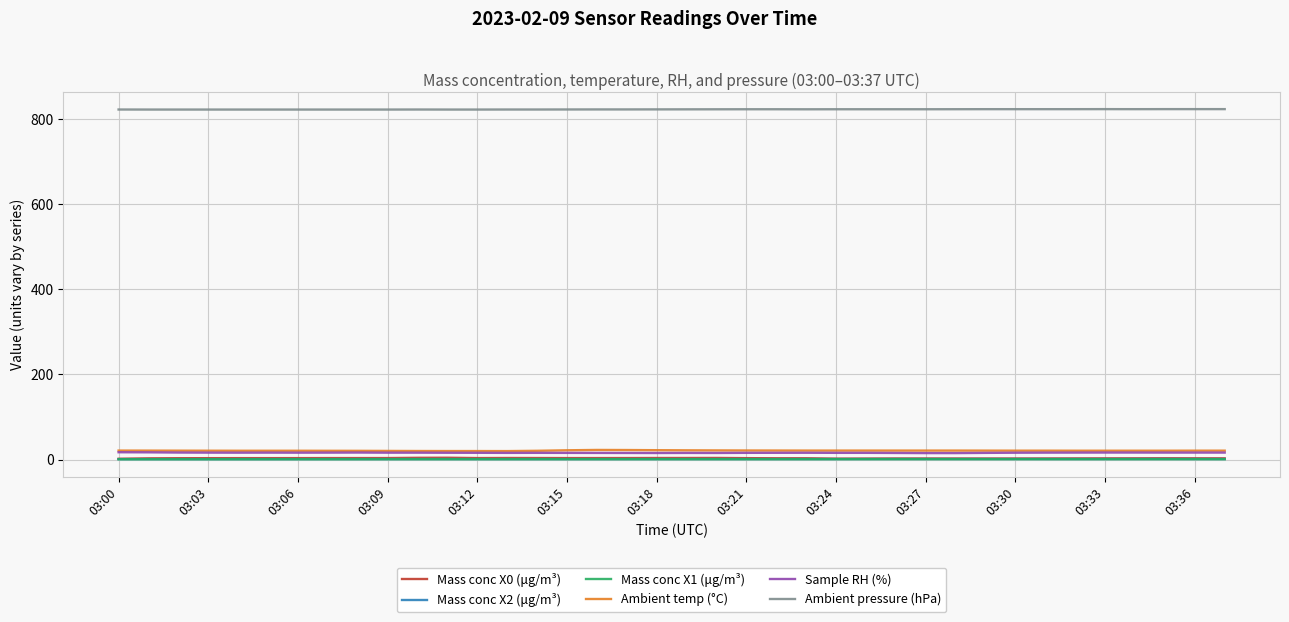

True or false: Mass conc X2 (μg/m³) and Ambient temp (°C) cross at least once.

False